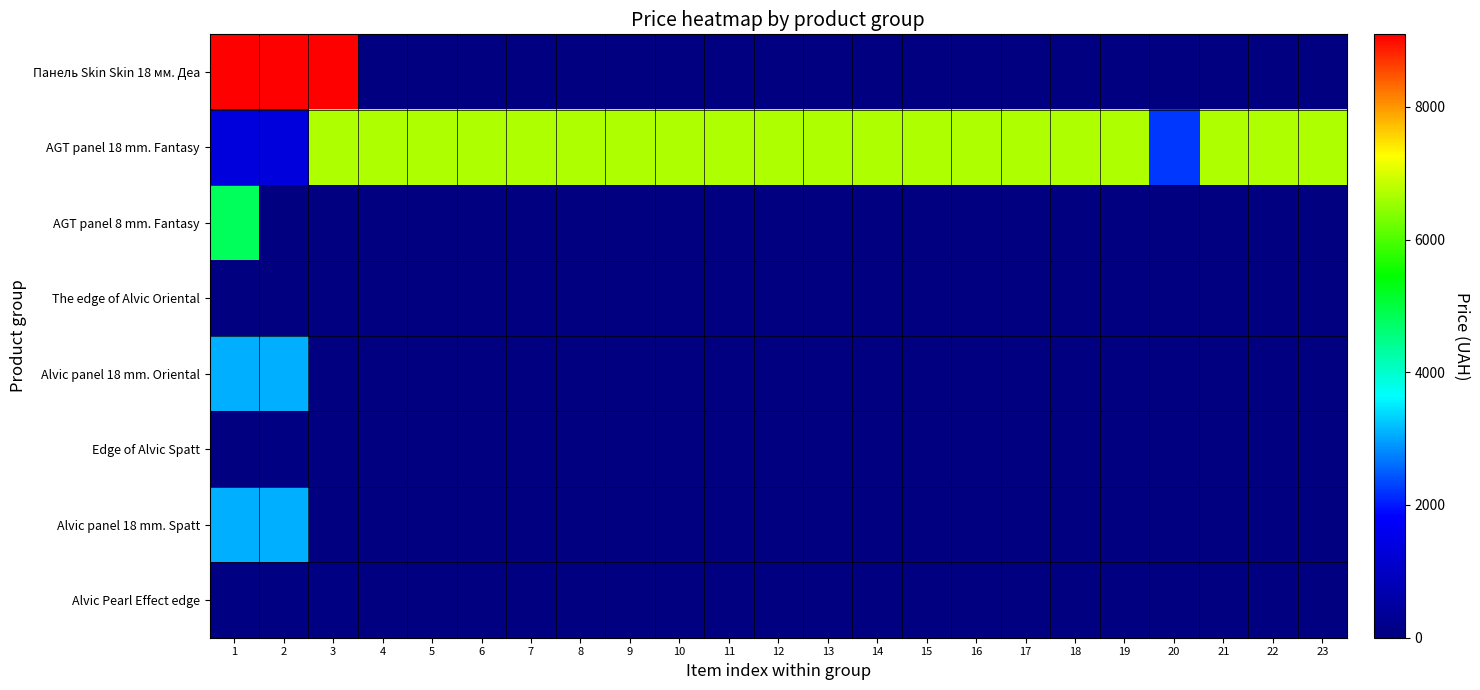

What is the greatest value displayed?

9092.0